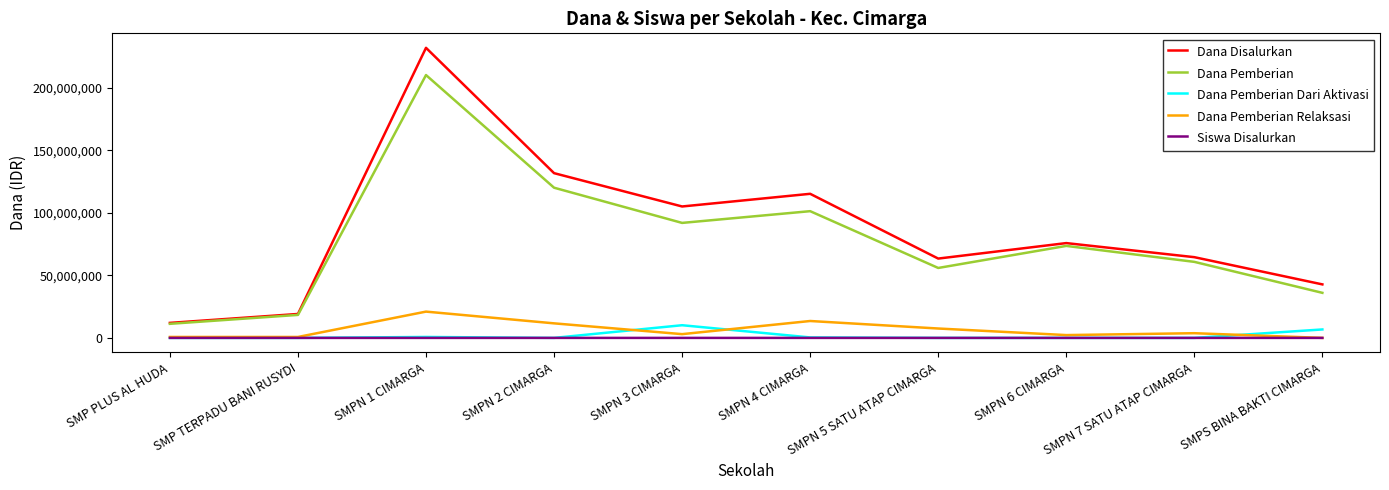

At which label does Dana Disalurkan reach its minimum?

SMP PLUS AL HUDA